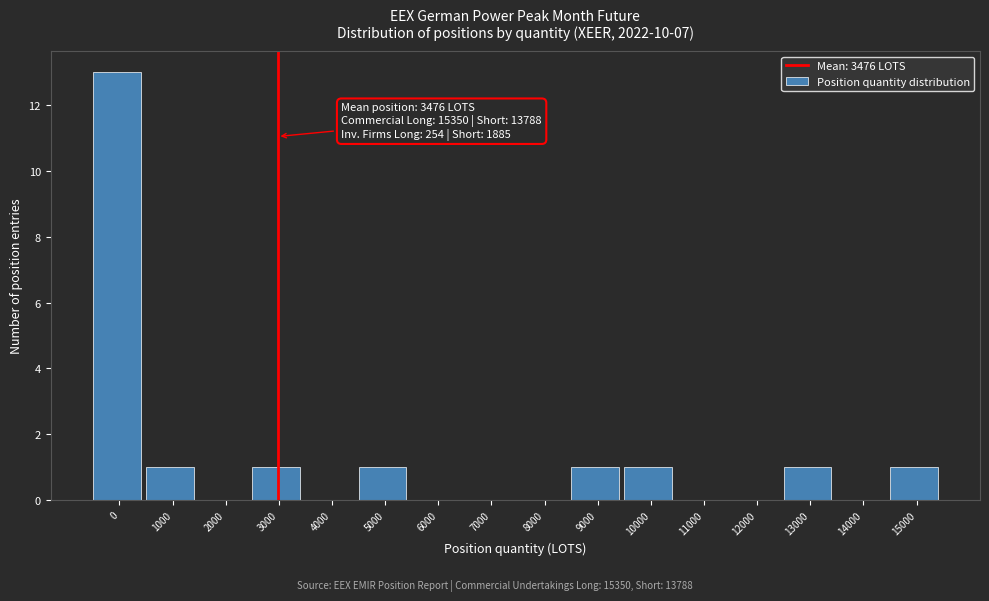

Reading left to right, list all the values displayed in this chart.

0=13	1000=1	2000=0	3000=1	4000=0	5000=1	6000=0	7000=0	8000=0	9000=1	10000=1	11000=0	12000=0	13000=1	14000=0	15000=1